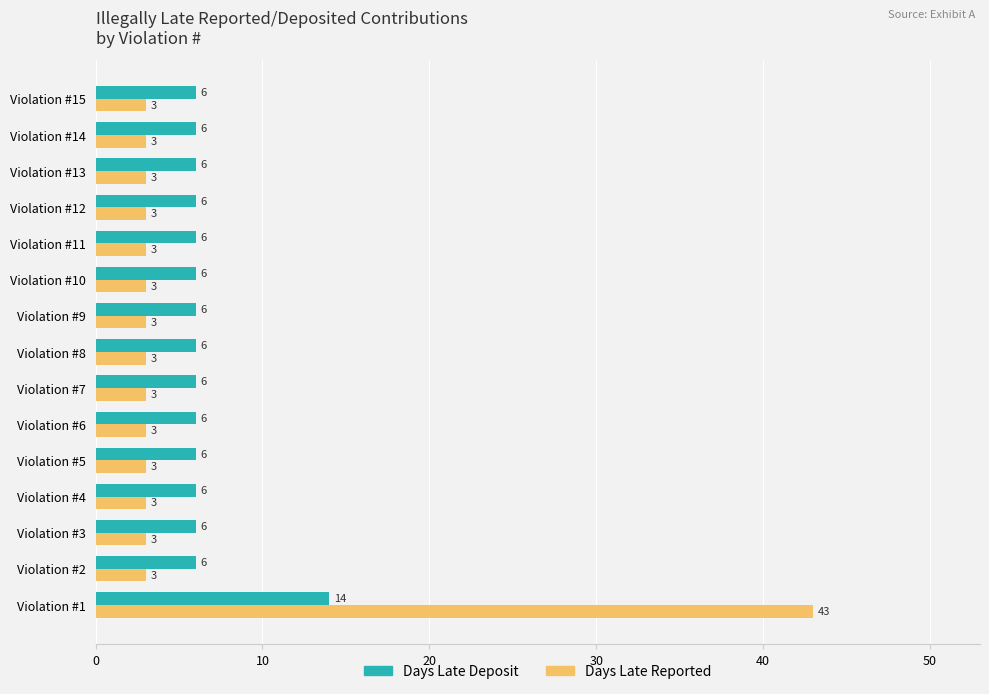

Which series has the largest range (max minus min)?

Days Late Reported